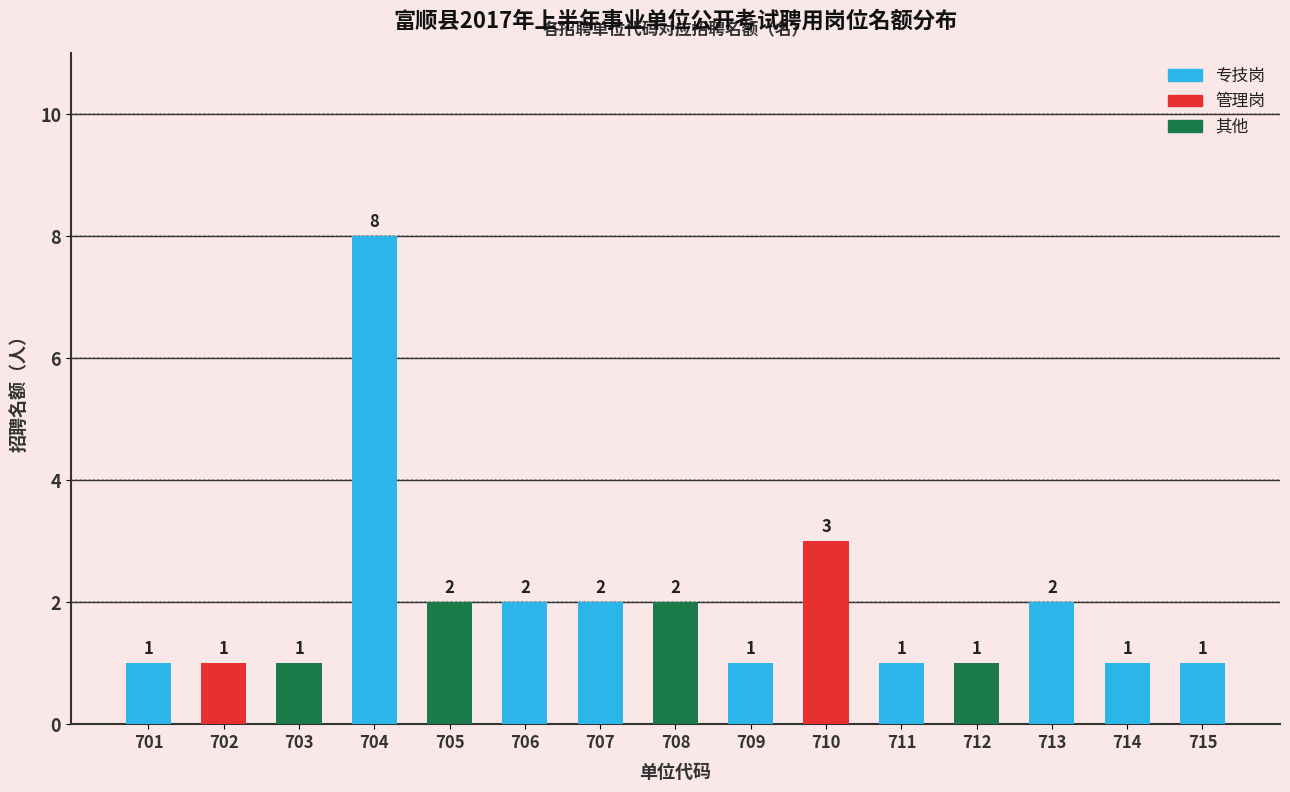

The value at 709 is 1. True or false?

True